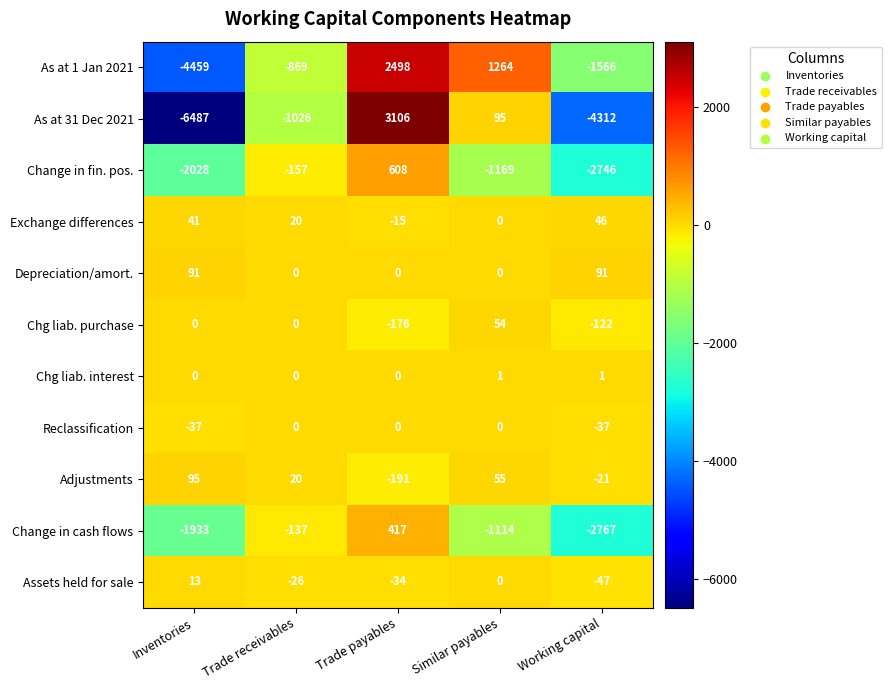

What is the sum of the Exchange differences values at Working capital and Similar payables?

46